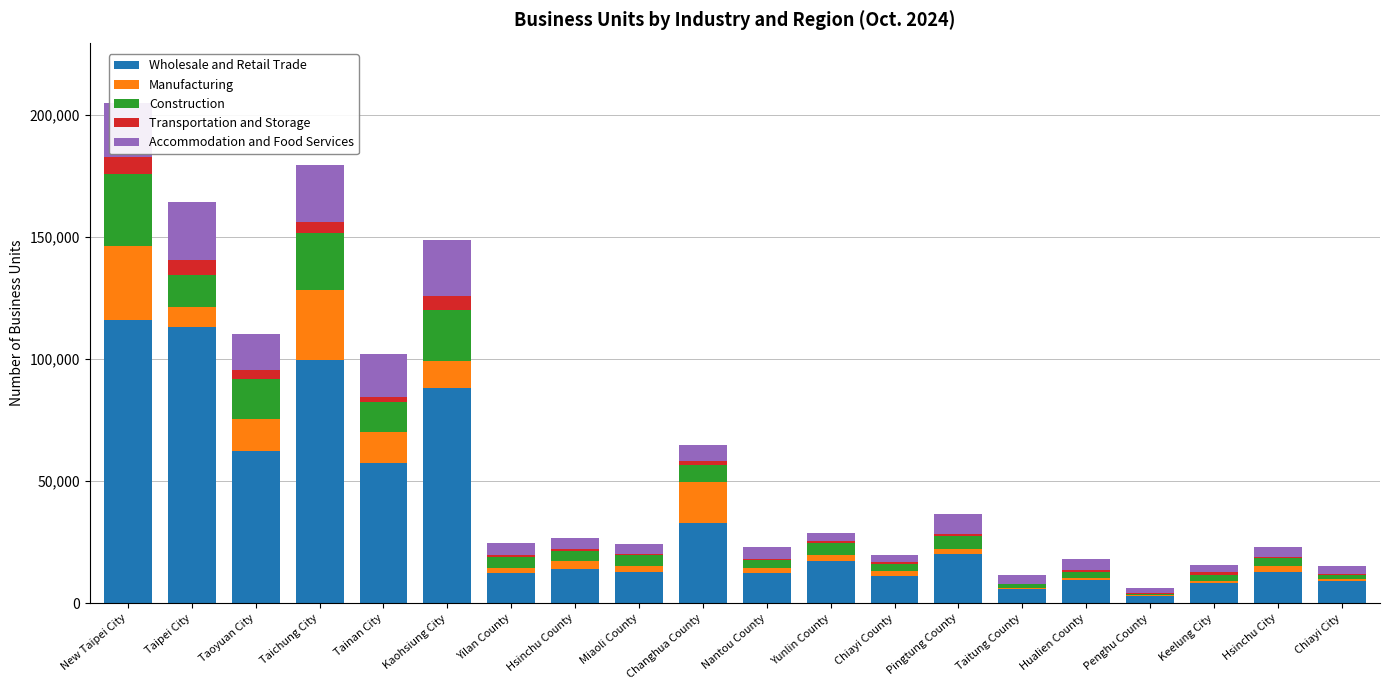

At which category is the sum across all series the highest?

New Taipei City